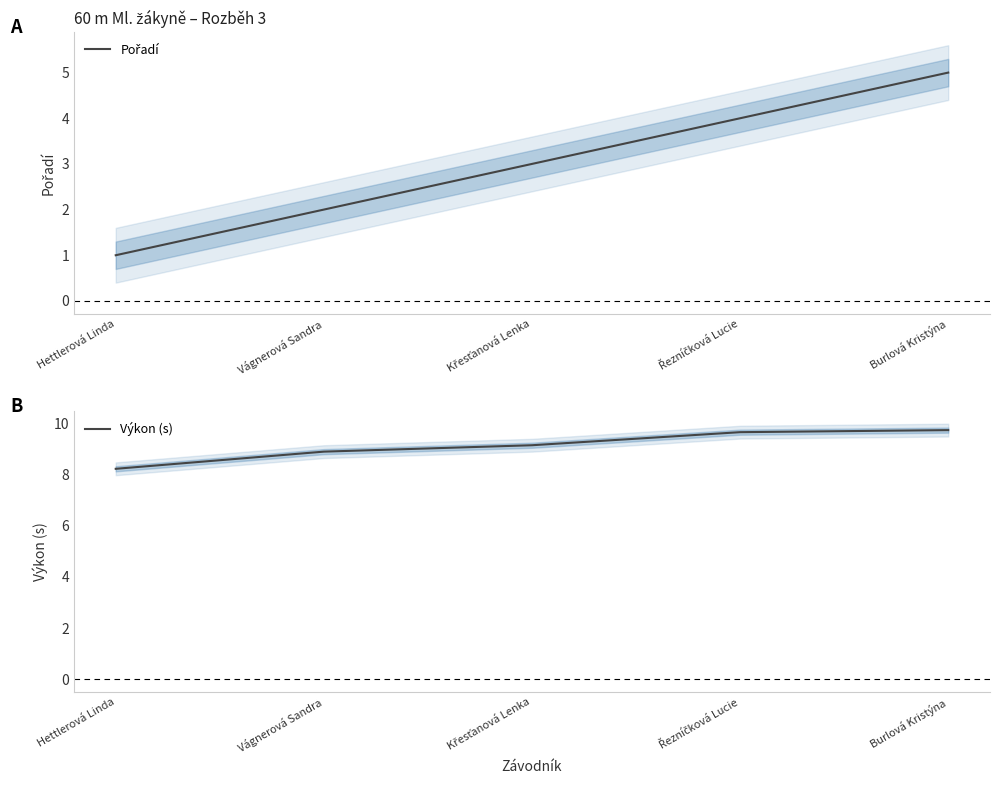

Reading left to right, transcribe all the data shown in this chart.

Pořadí: Hettlerová Linda=1.0	Vágnerová Sandra=2.0	Křesťanová Lenka=3.0	Řezníčková Lucie=4.0	Burlová Kristýna=5.0
Výkon (s): Hettlerová Linda=8.2	Vágnerová Sandra=8.9	Křesťanová Lenka=9.1	Řezníčková Lucie=9.7	Burlová Kristýna=9.7